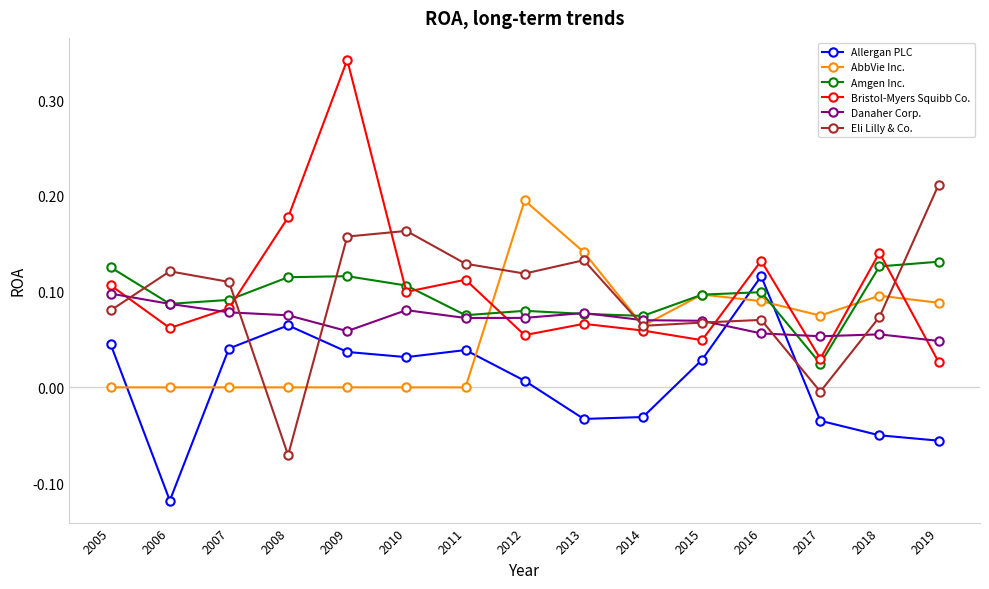

Is it true that Bristol-Myers Squibb Co. equals 0.1 at 2006?

True